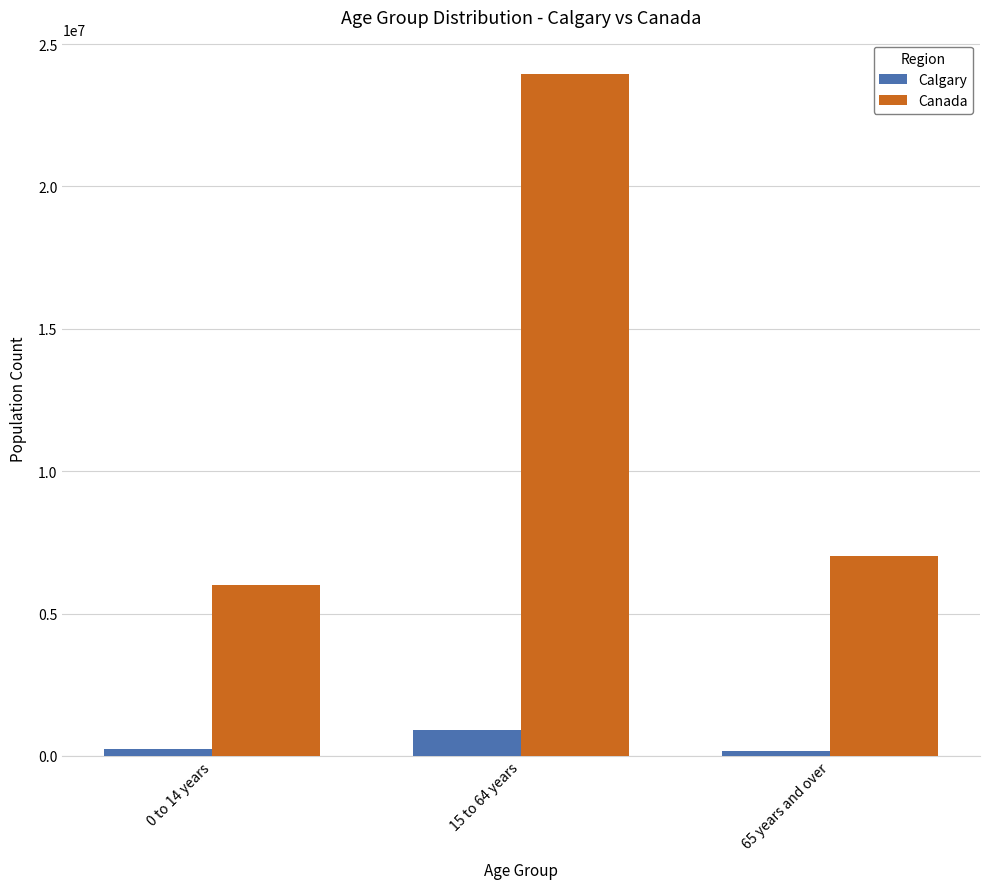

Where is Canada nearest to the value 14985277?

65 years and over